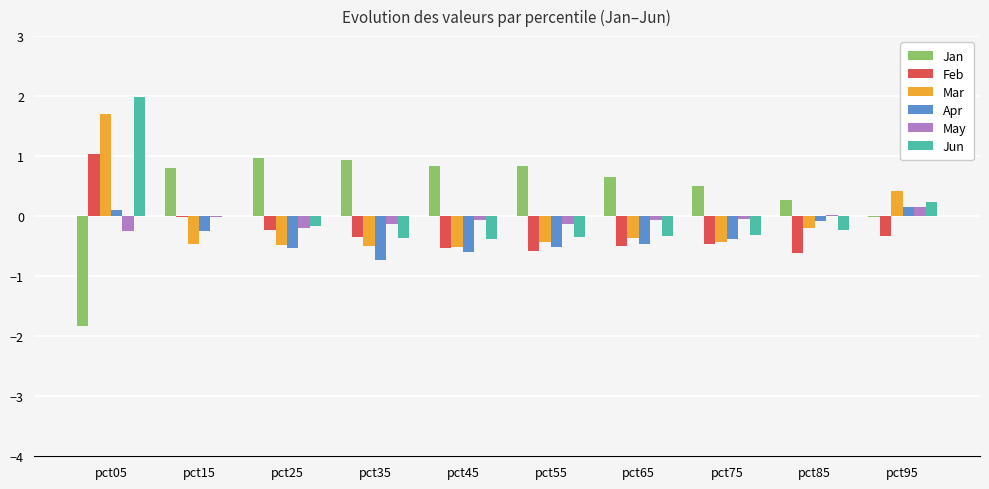

Are the bars horizontal?

No